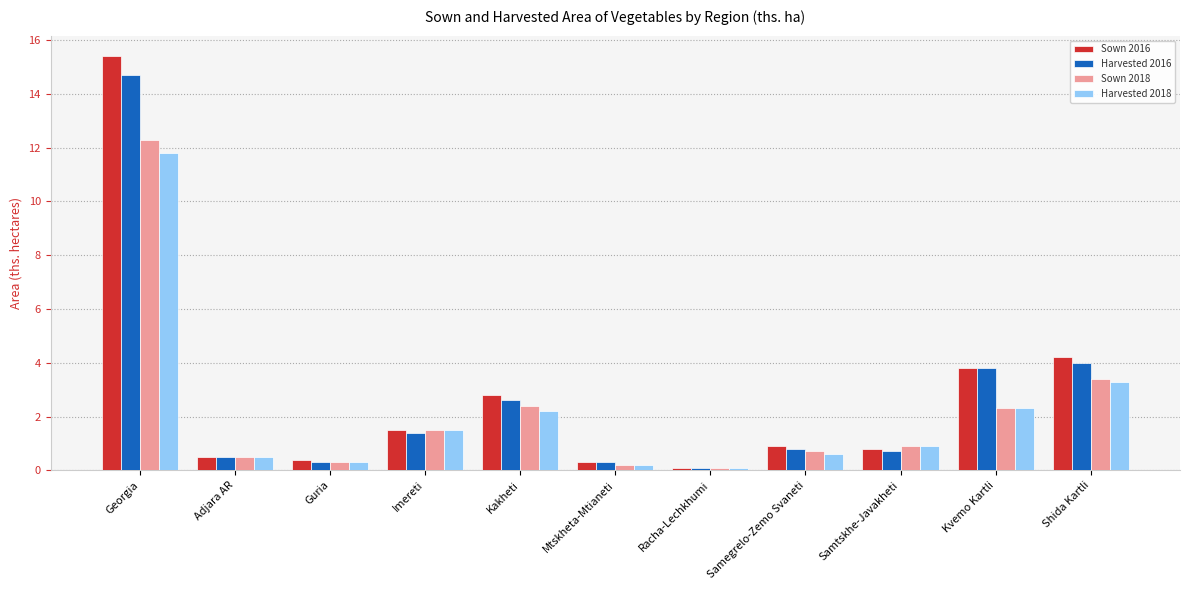

Is the value of Harvested 2018 at Georgia greater than the value of Harvested 2016 at Kakheti?

Yes